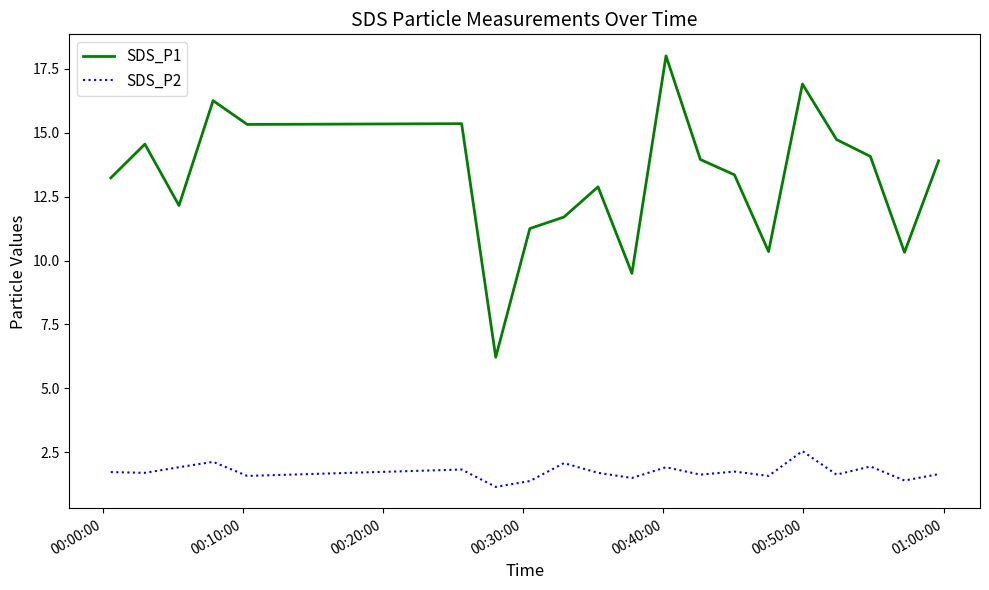

What is the difference between the maximum and minimum values in the SDS_P2 series?

1.4